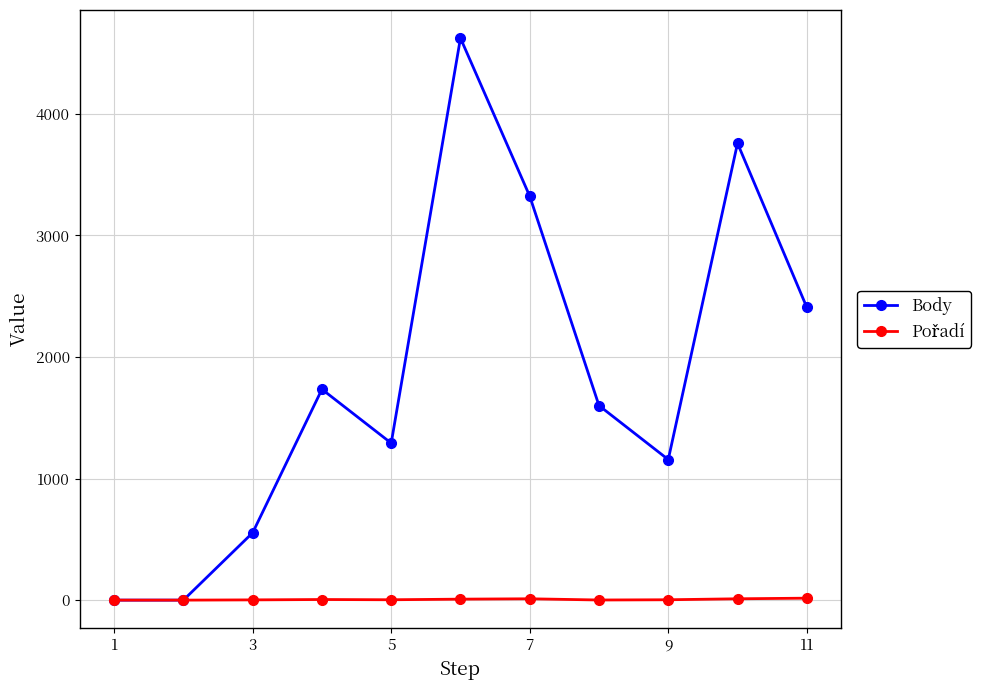

Which series has the widest spread of values?

Body